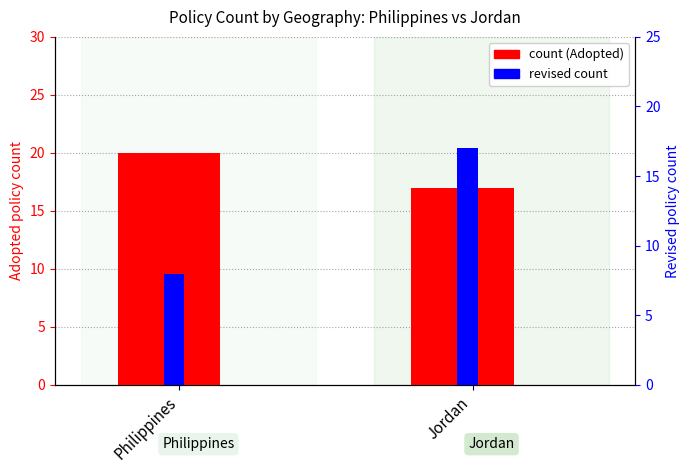

What is the difference between the revised count values at Philippines and Jordan?

9